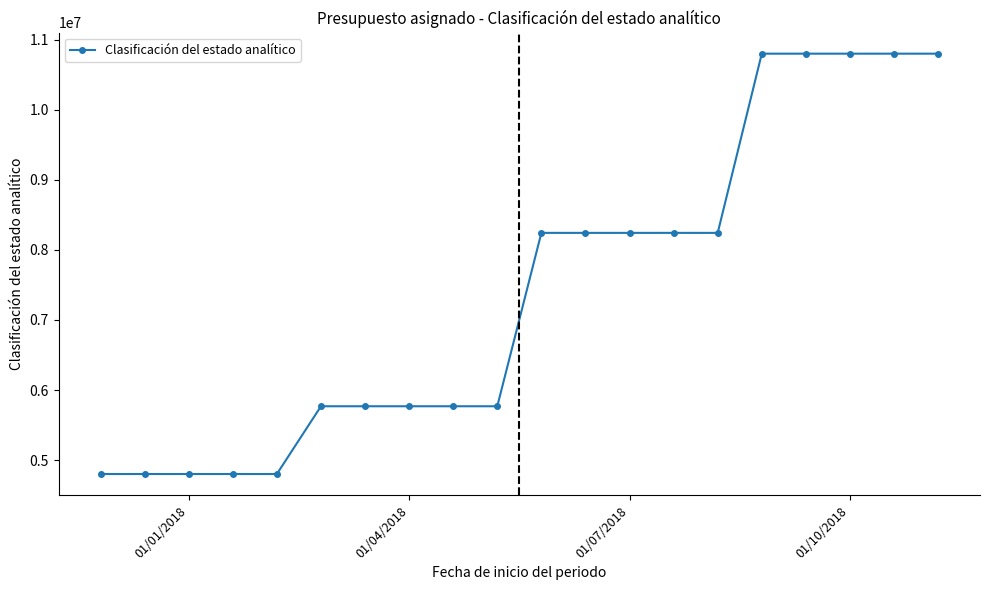

What is the difference between the second highest and second lowest values?

5998627